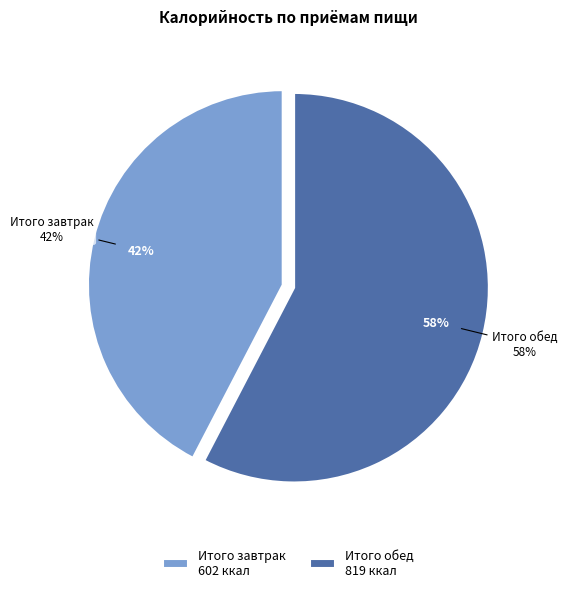

To the nearest percent, what is the difference between the Итого завтрак and Итого обед slice percentages?

15%